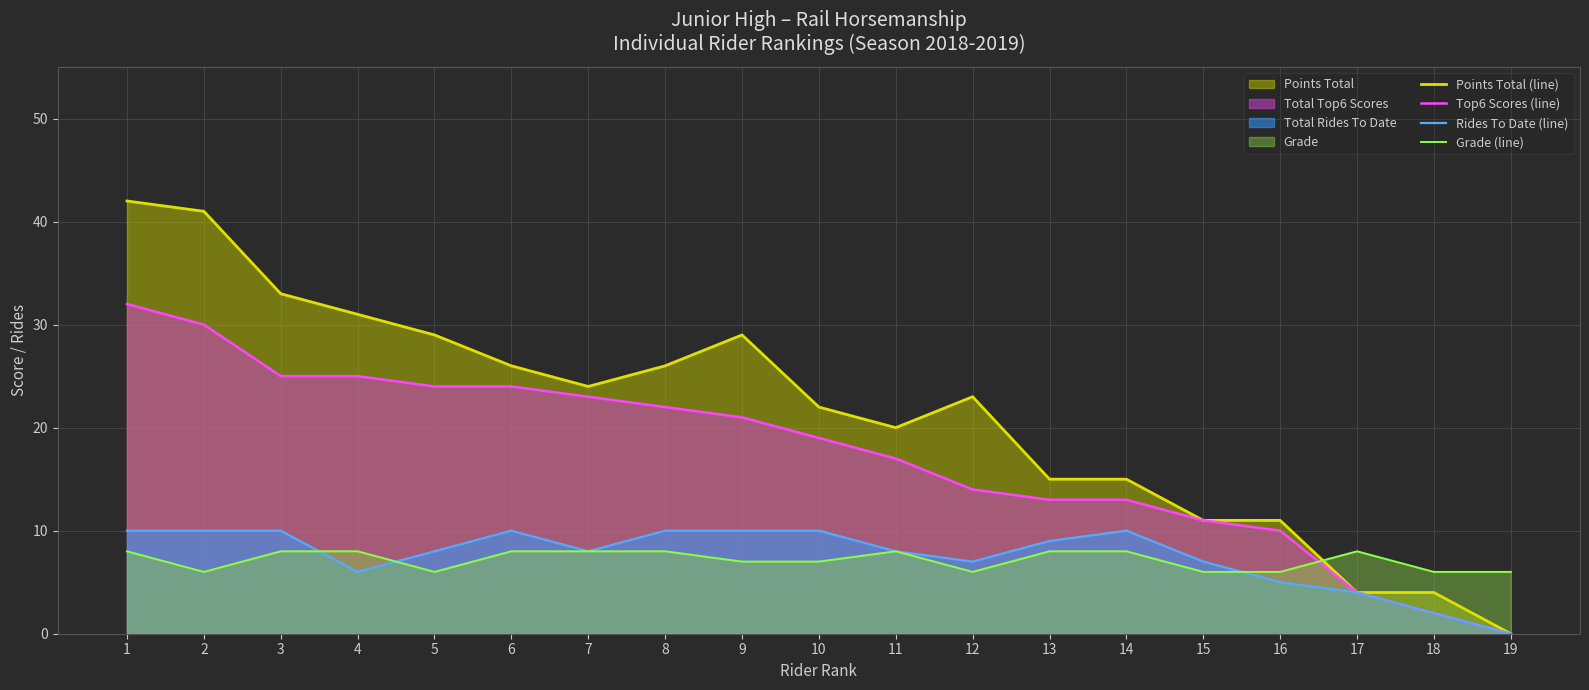

How many positive values does the Top6 Scores (line) series have?

18